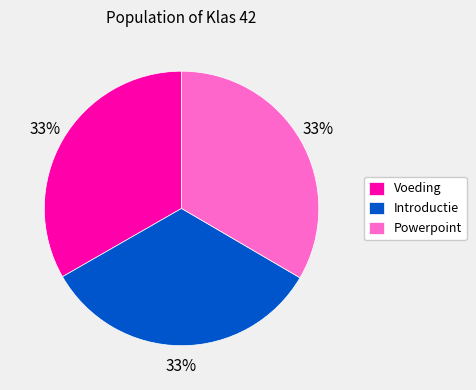

Is there any slice that represents more than half of the pie?

No